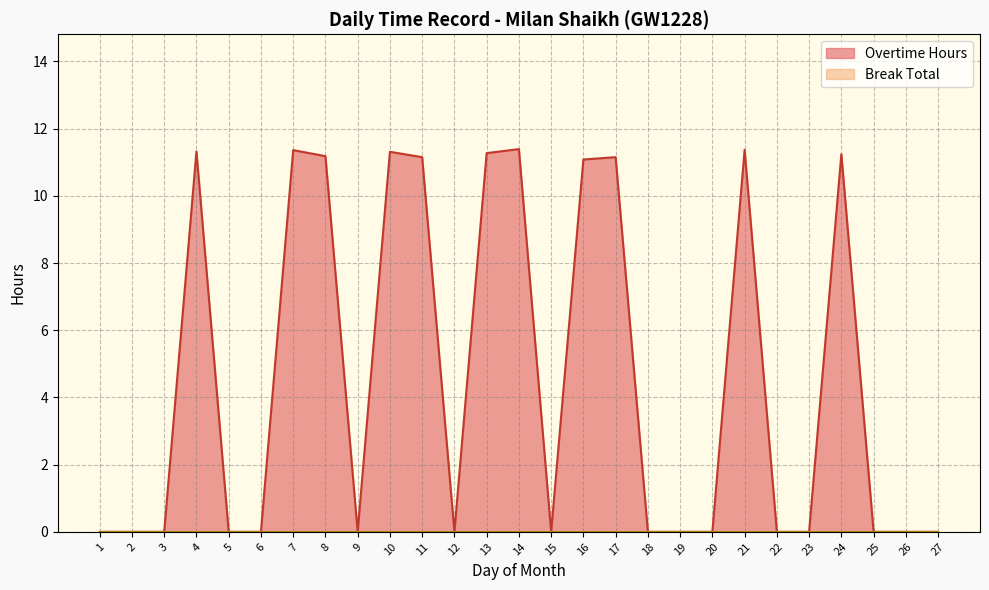

Reading left to right, list all the values displayed in this chart.

0.0	0.0	0.0	11.3	0.0	0.0	11.4	11.2	0.0	11.3	11.2	0.0	11.3	11.4	0.0	11.1	11.2	0.0	0.0	0.0	11.4	0.0	0.0	11.2	0.0	0.0	0.0